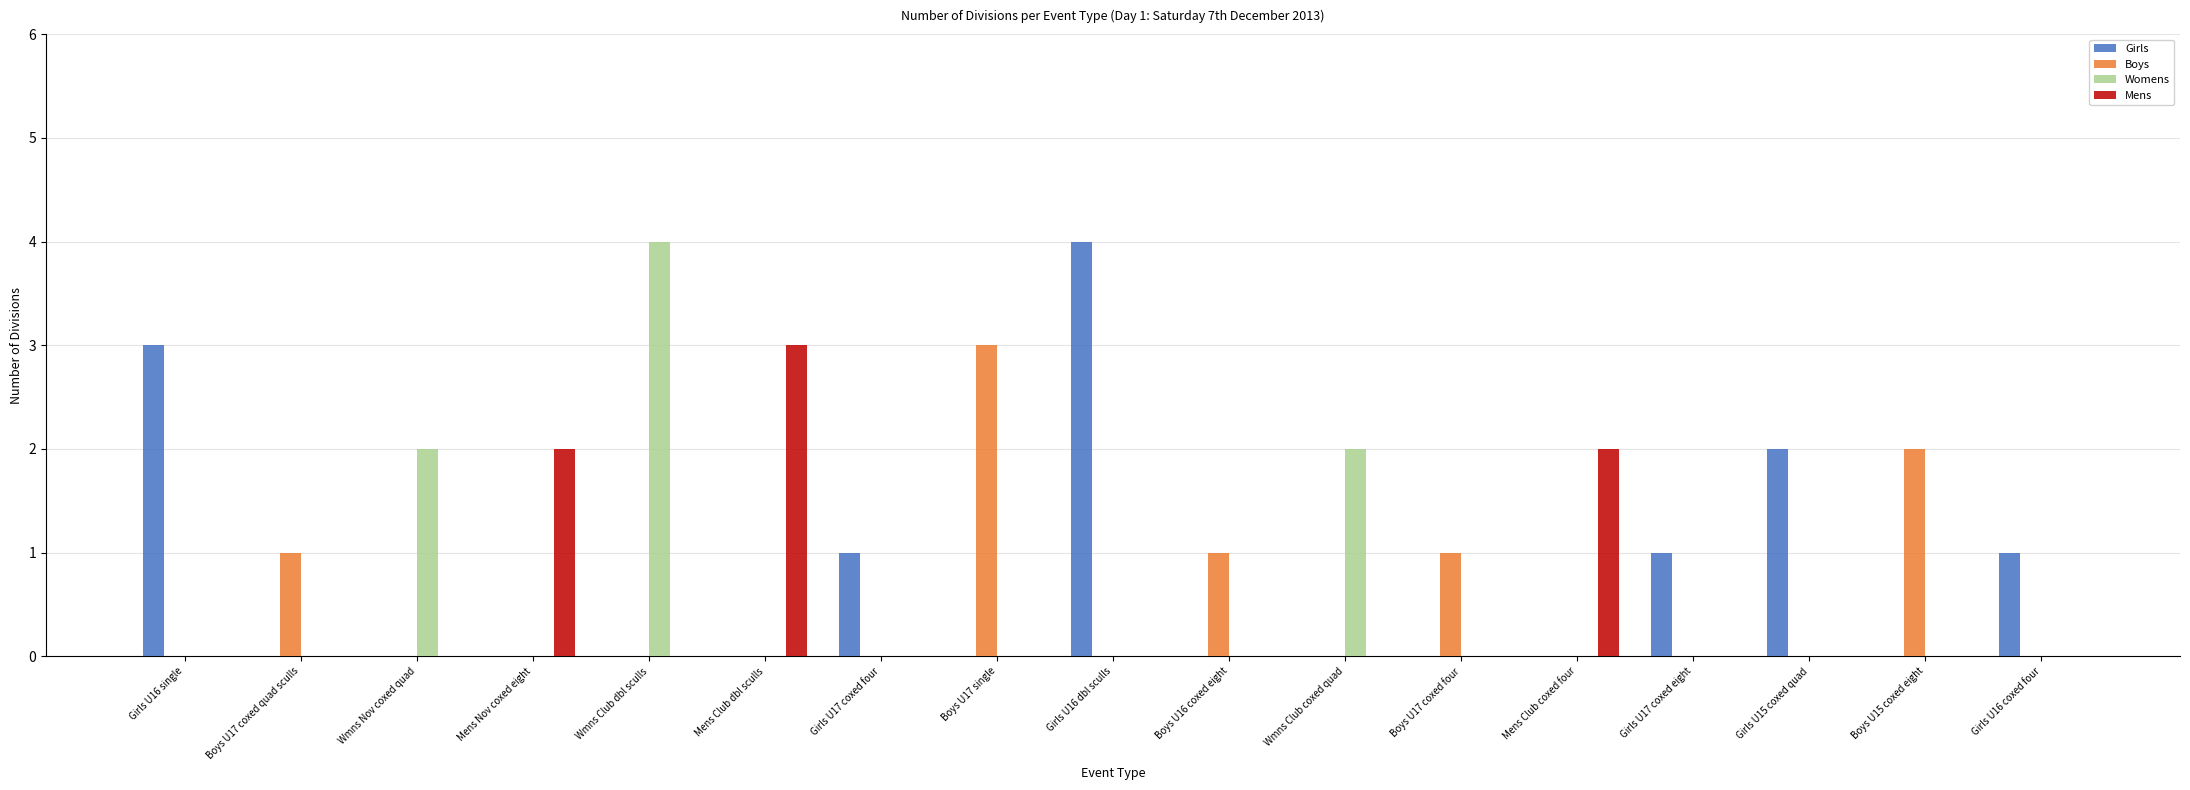

Between Girls U16 single and Girls U16 dbl sculls, which series saw the biggest shift?

Girls